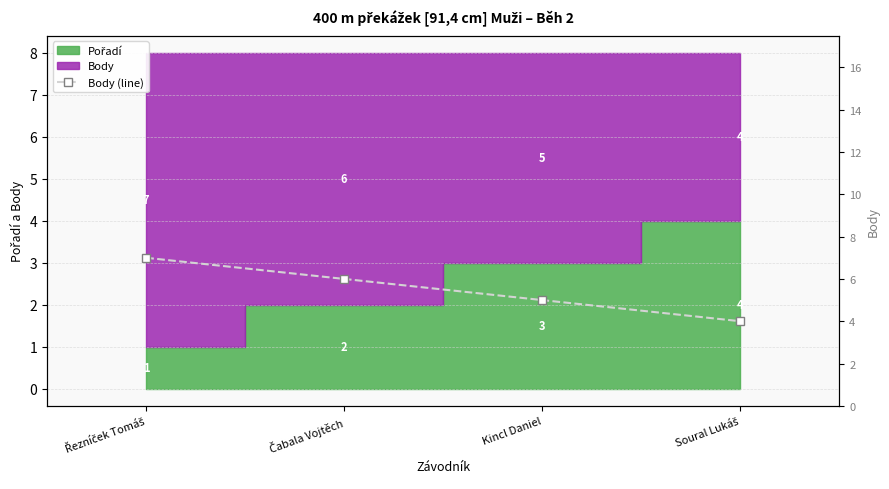

Reading left to right, transcribe all the data shown in this chart.

Řezníček Tomáš=7	Čabala Vojtěch=6	Kincl Daniel=5	Soural Lukáš=4